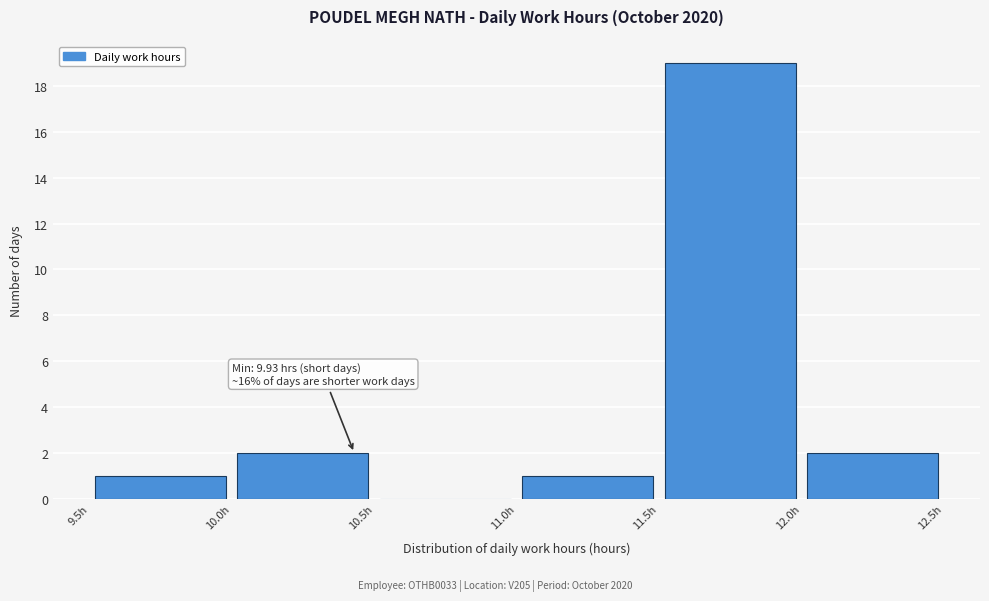

Over which range of the x-axis is the bar tallest?

11.5 to 12.0